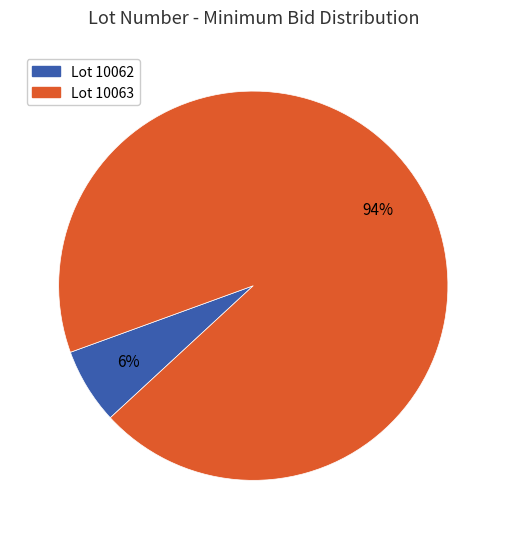

How many segments does this pie chart have?

2